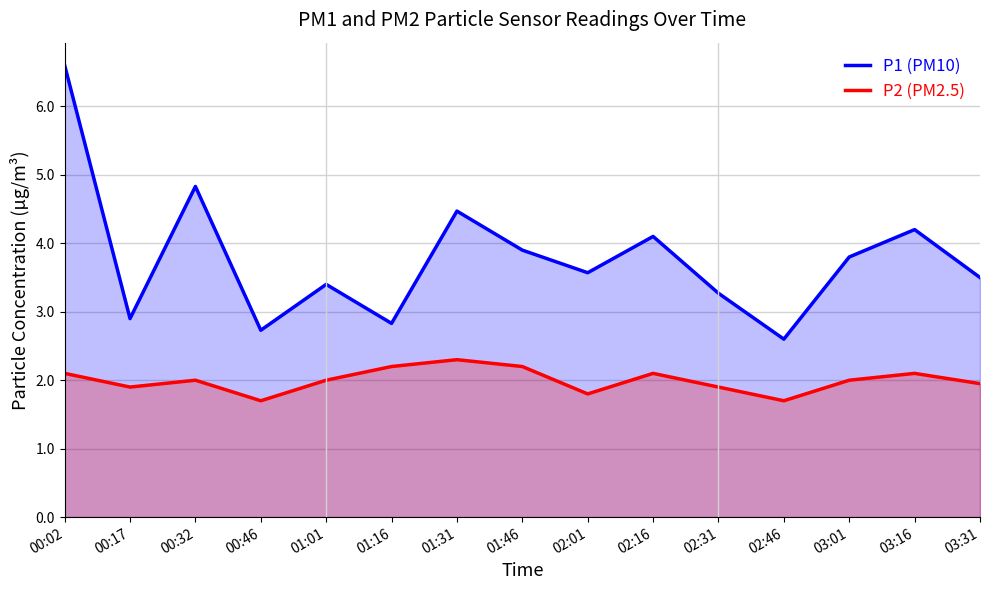

What is the difference between the maximum and minimum values in the P2 (PM2.5) series?

0.6